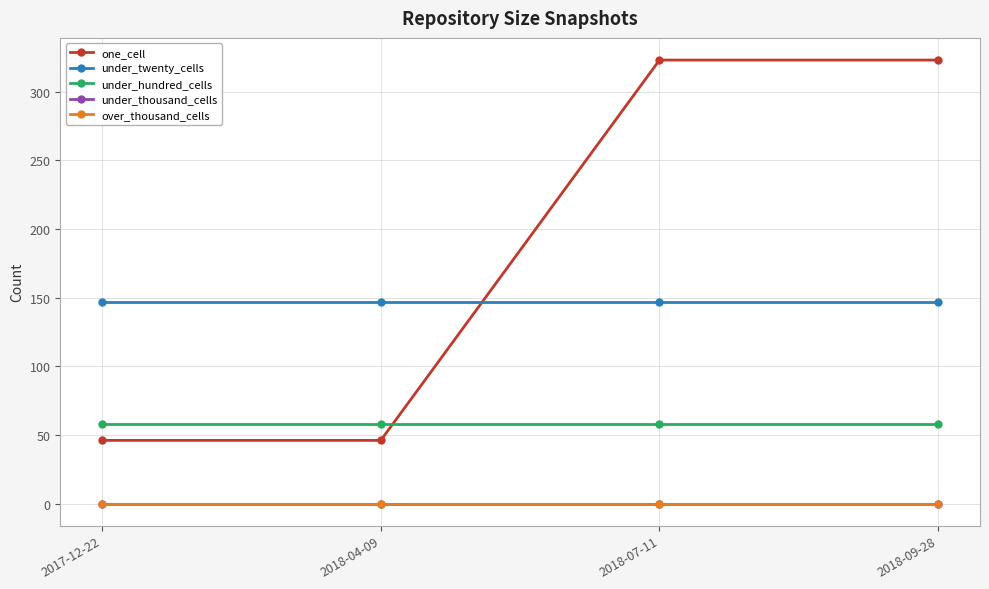

Is this an area chart (filled region under the line)?

No